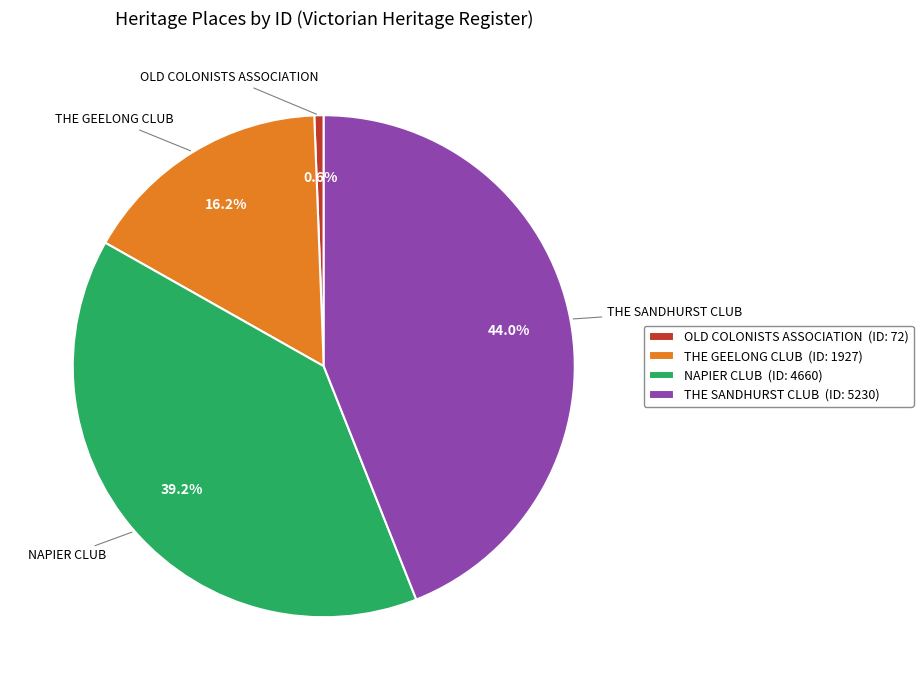

What is the smallest slice in the pie chart?

OLD COLONISTS ASSOCIATION